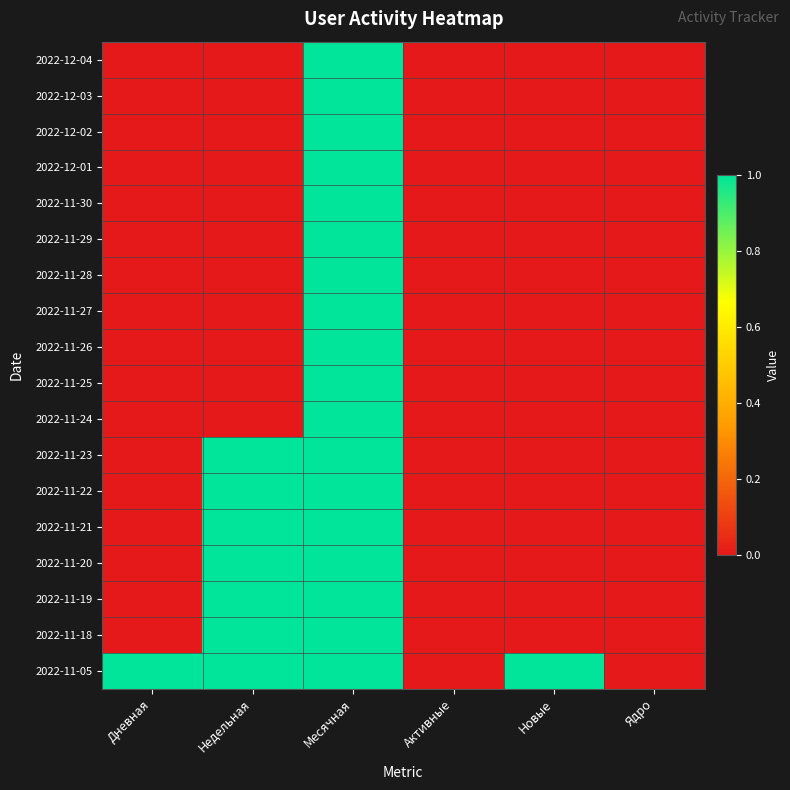

Between Месячная and Дневная, which is larger?

Месячная